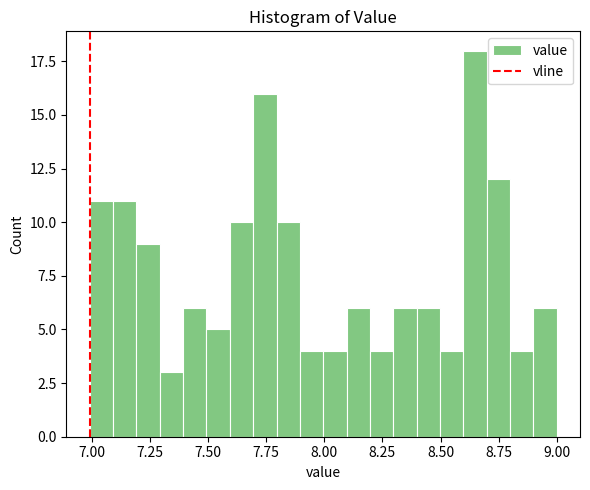

Read against the x-axis, roughly where is the centre of the tallest bar?

8.65